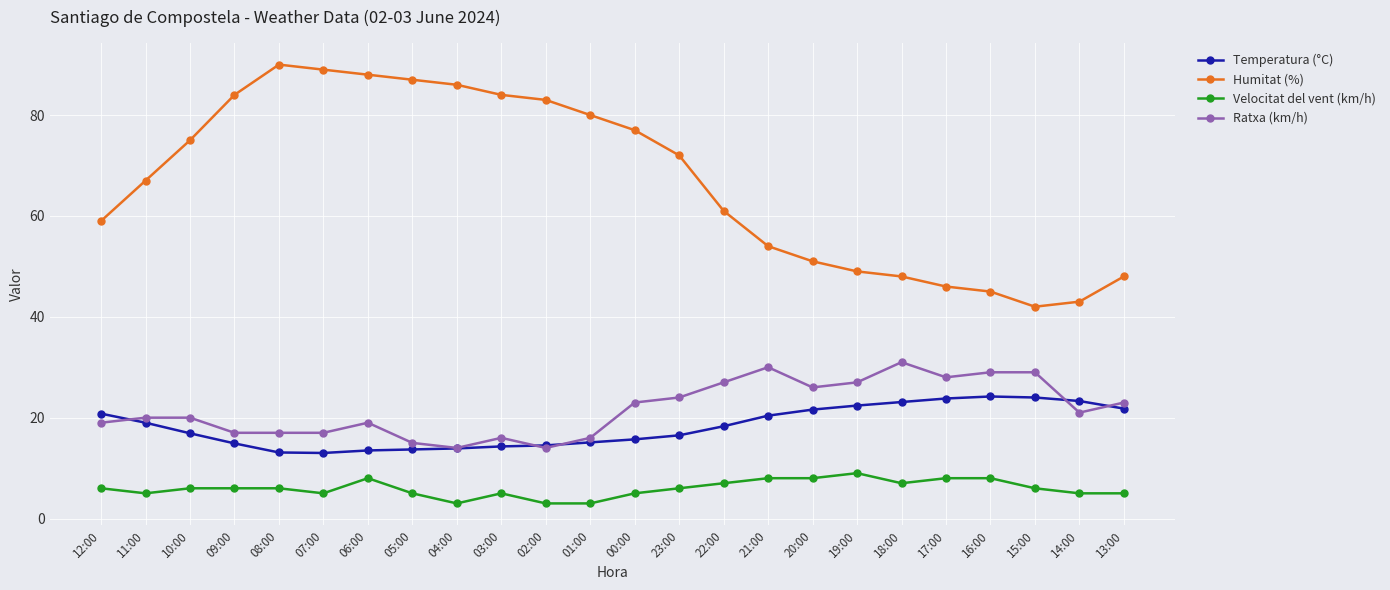

List the series in order of their peak value, highest first.

Humitat (%), Ratxa (km/h), Temperatura (°C), Velocitat del vent (km/h)